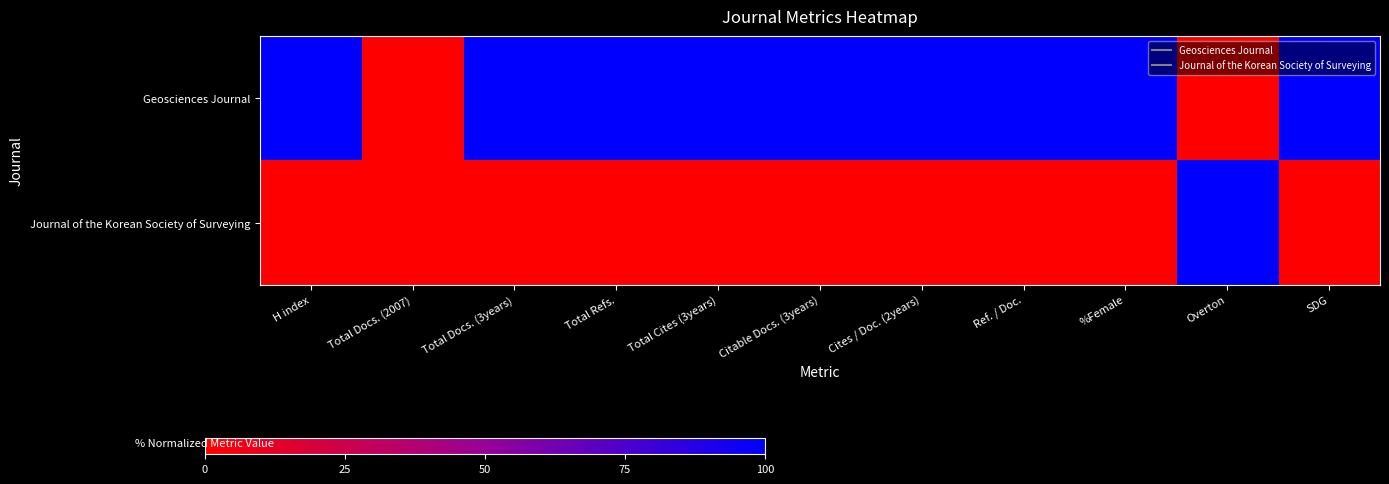

Reading left to right, what are all the values shown in this chart?

Geosciences Journal: H index=100	Total Docs. (2007)=0	Total Docs. (3years)=100	Total Refs.=100	Total Cites (3years)=100	Citable Docs. (3years)=100	Cites / Doc. (2years)=100	Ref. / Doc.=100	%Female=100	Overton=0	SDG=100
Journal of the Korean Society of Surveying: H index=0	Total Docs. (2007)=0	Total Docs. (3years)=0	Total Refs.=0	Total Cites (3years)=0	Citable Docs. (3years)=0	Cites / Doc. (2years)=0	Ref. / Doc.=0	%Female=0	Overton=100	SDG=0